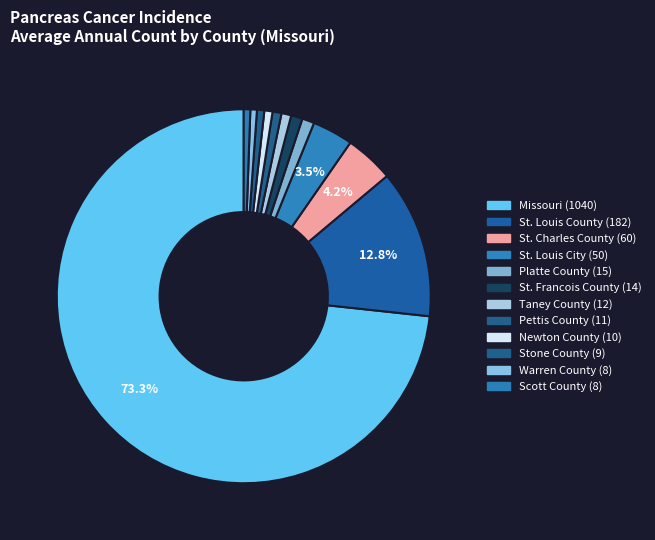

How many segments does this pie chart have?

12